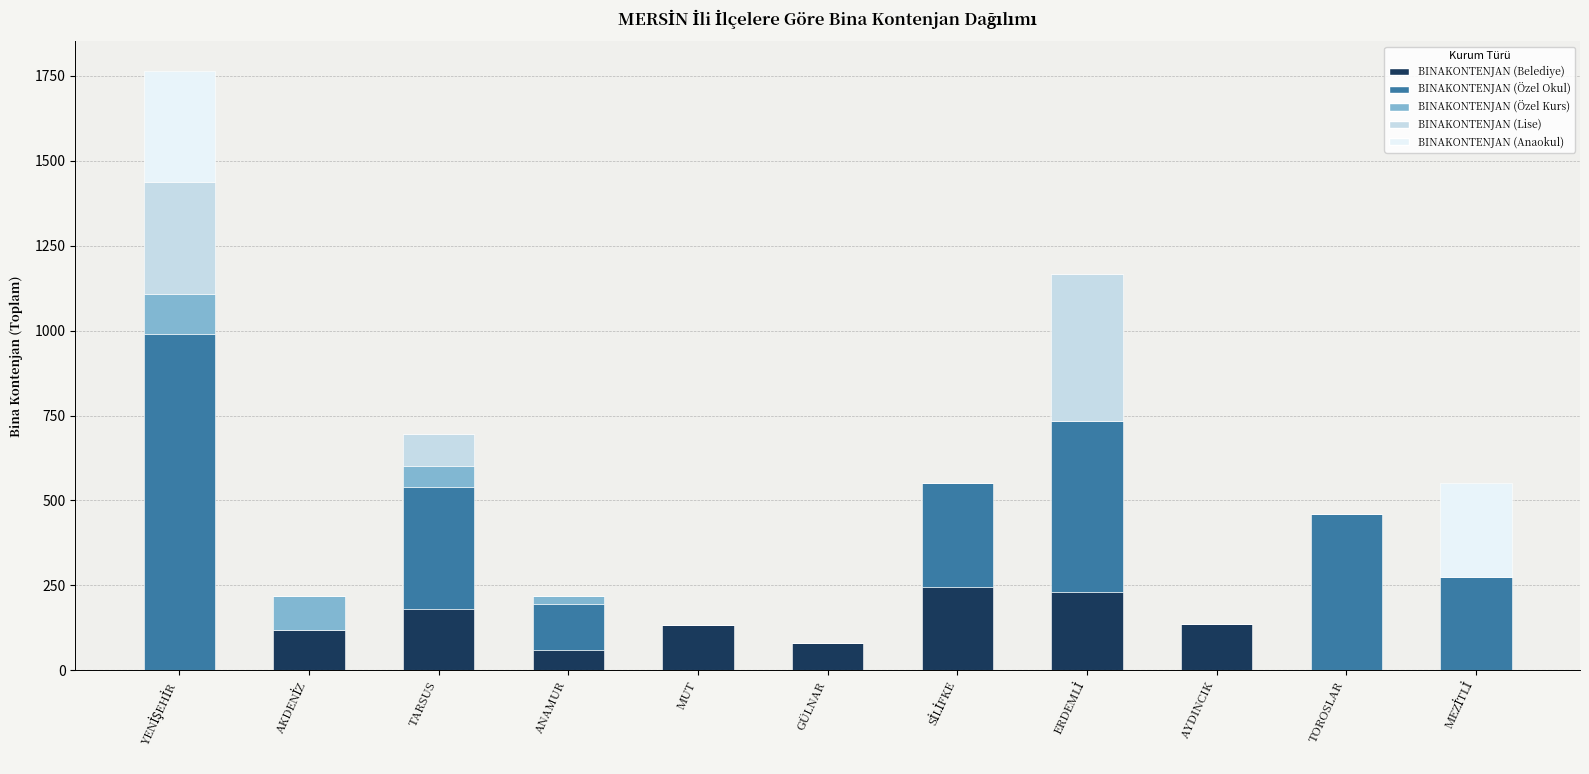

What is the maximum value for BINAKONTENJAN (Belediye)?

246